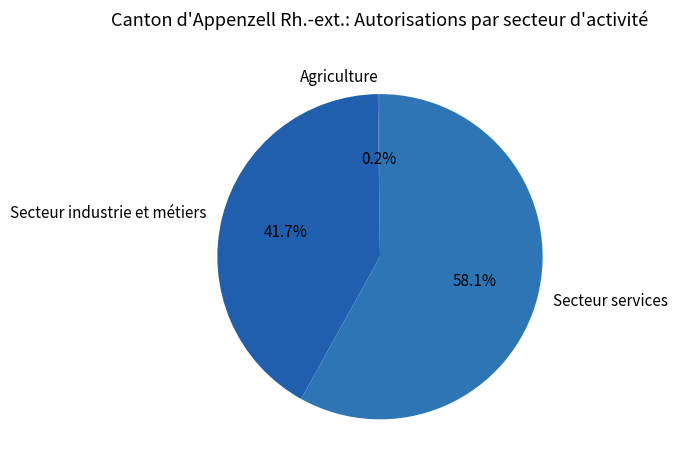

What is the ratio of the value at Secteur services to the value at Secteur industrie et métiers?

1.4